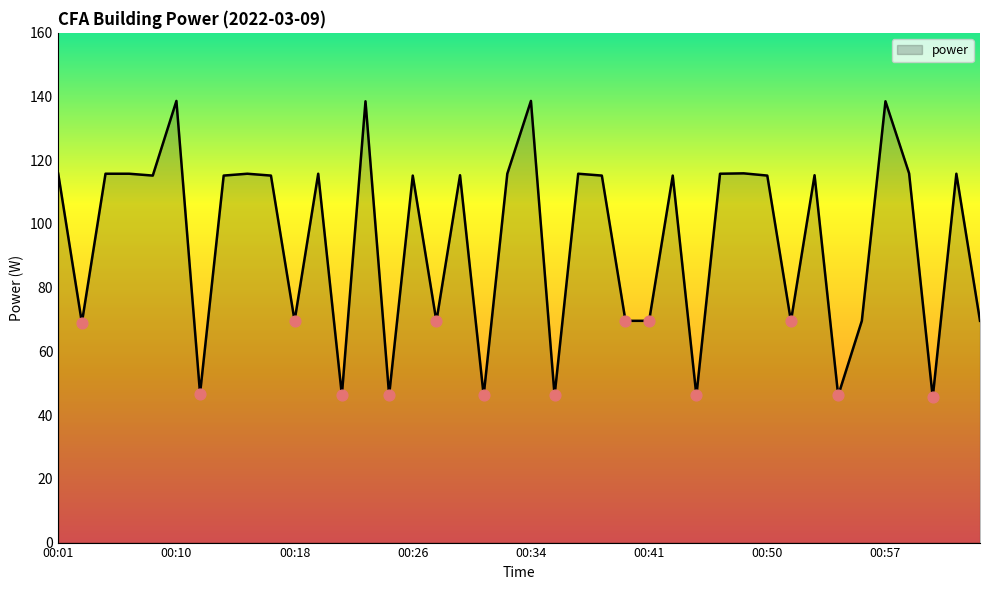

What is the minimum value shown in the chart?

45.6